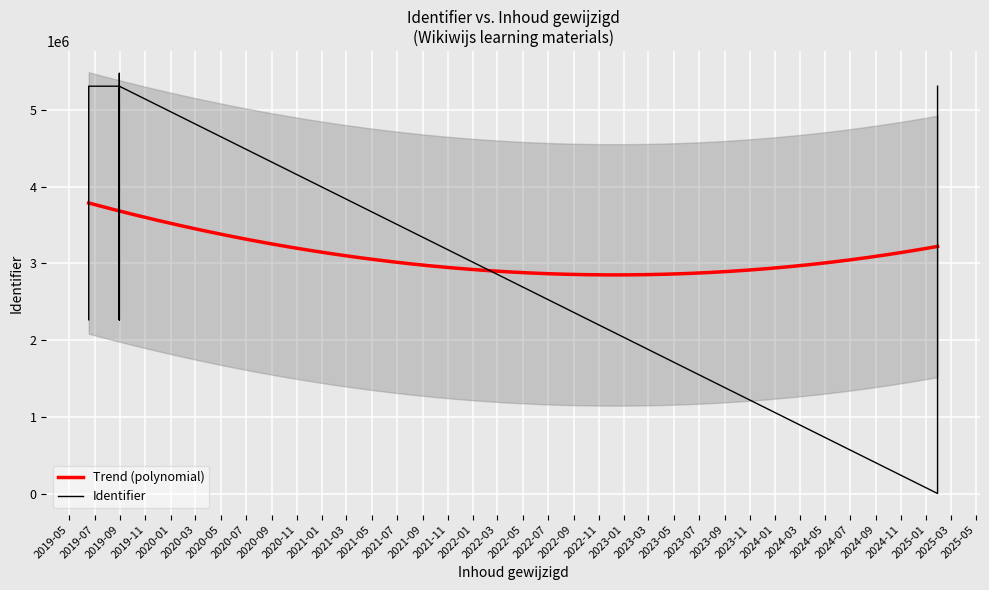

At which category does the data reach its first local peak?

2019-08-30